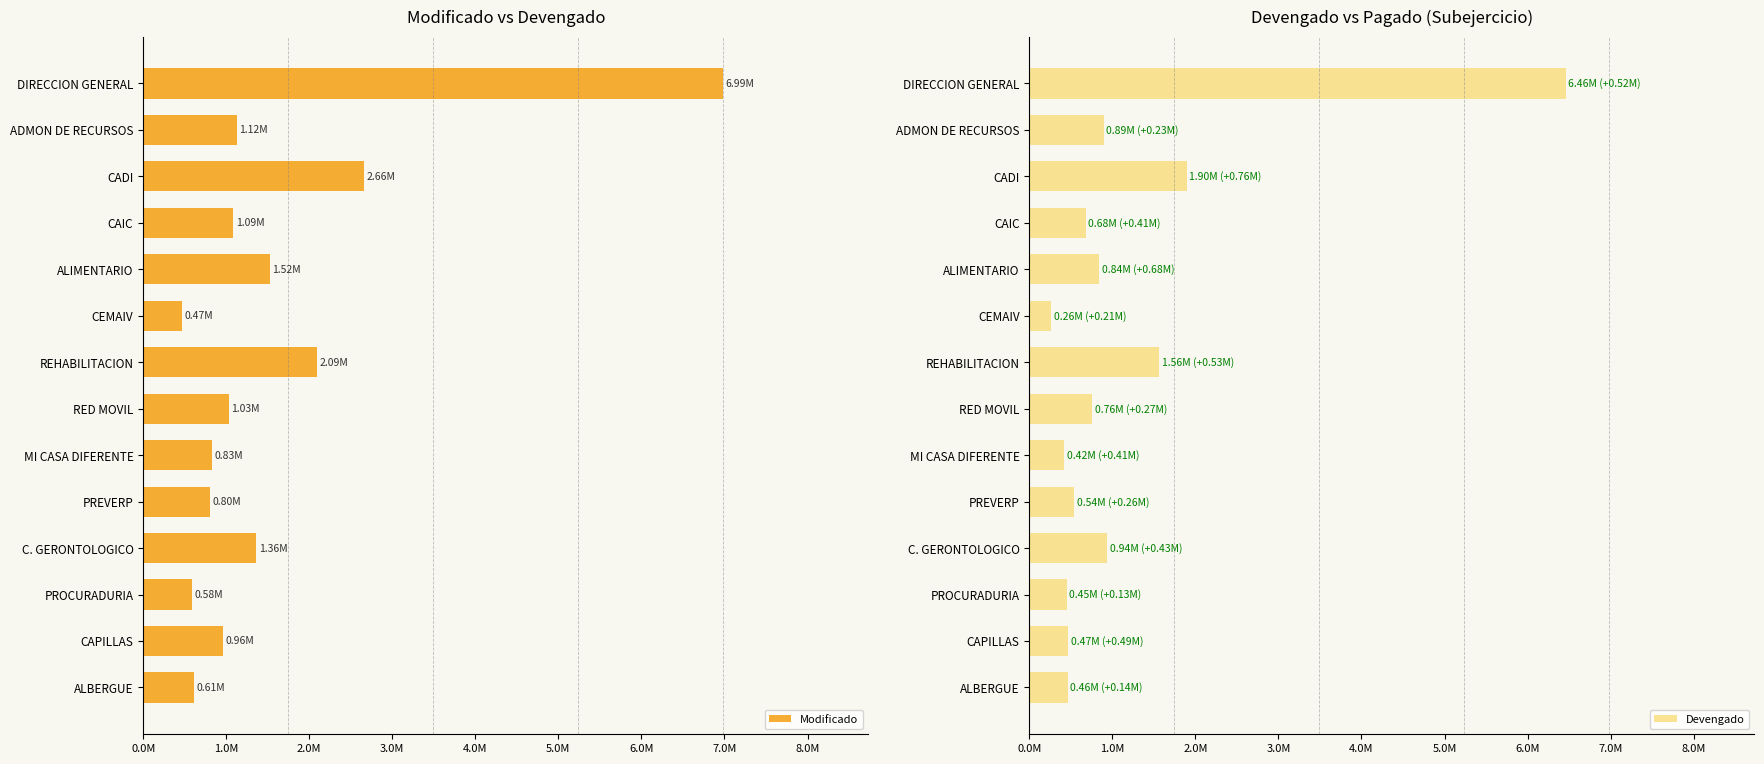

How many values in the Modificado series are below 1086929?

7